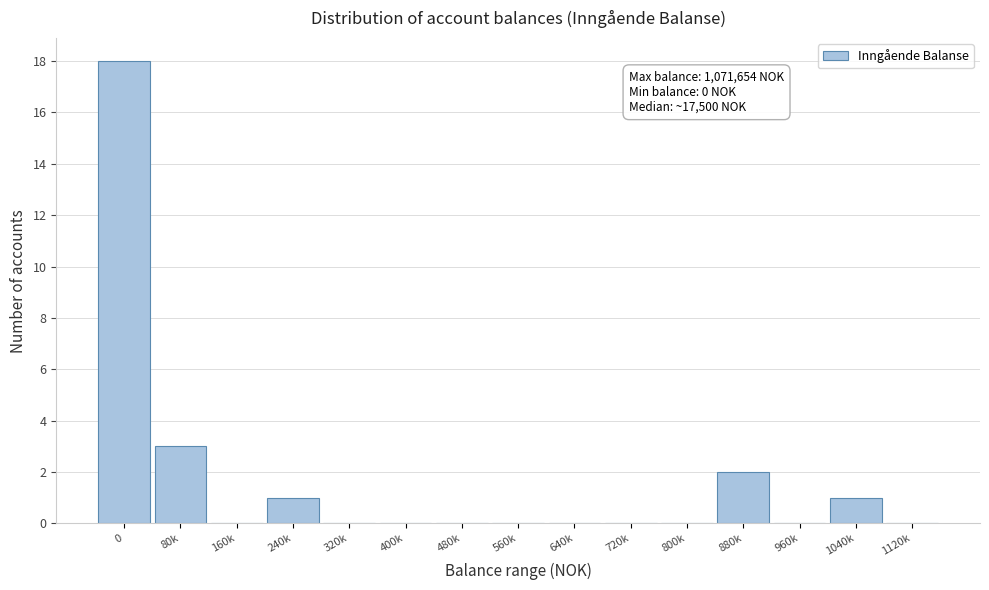

Reading right to left, list all the values displayed in this chart.

1120k=0	1040k=1	960k=0	880k=2	800k=0	720k=0	640k=0	560k=0	480k=0	400k=0	320k=0	240k=1	160k=0	80k=3	0=18